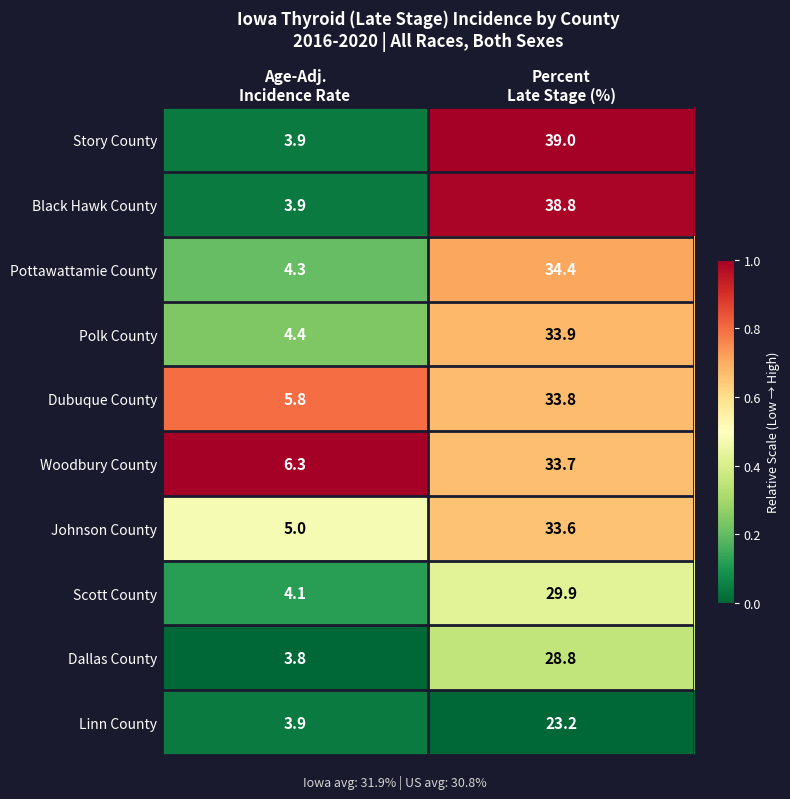

Reading right to left, list all the values displayed in this chart.

Story County: 39.0	3.9
Black Hawk County: 38.8	3.9
Pottawattamie County: 34.4	4.3
Polk County: 33.9	4.4
Dubuque County: 33.8	5.8
Woodbury County: 33.7	6.3
Johnson County: 33.6	5.0
Scott County: 29.9	4.1
Dallas County: 28.8	3.8
Linn County: 23.2	3.9